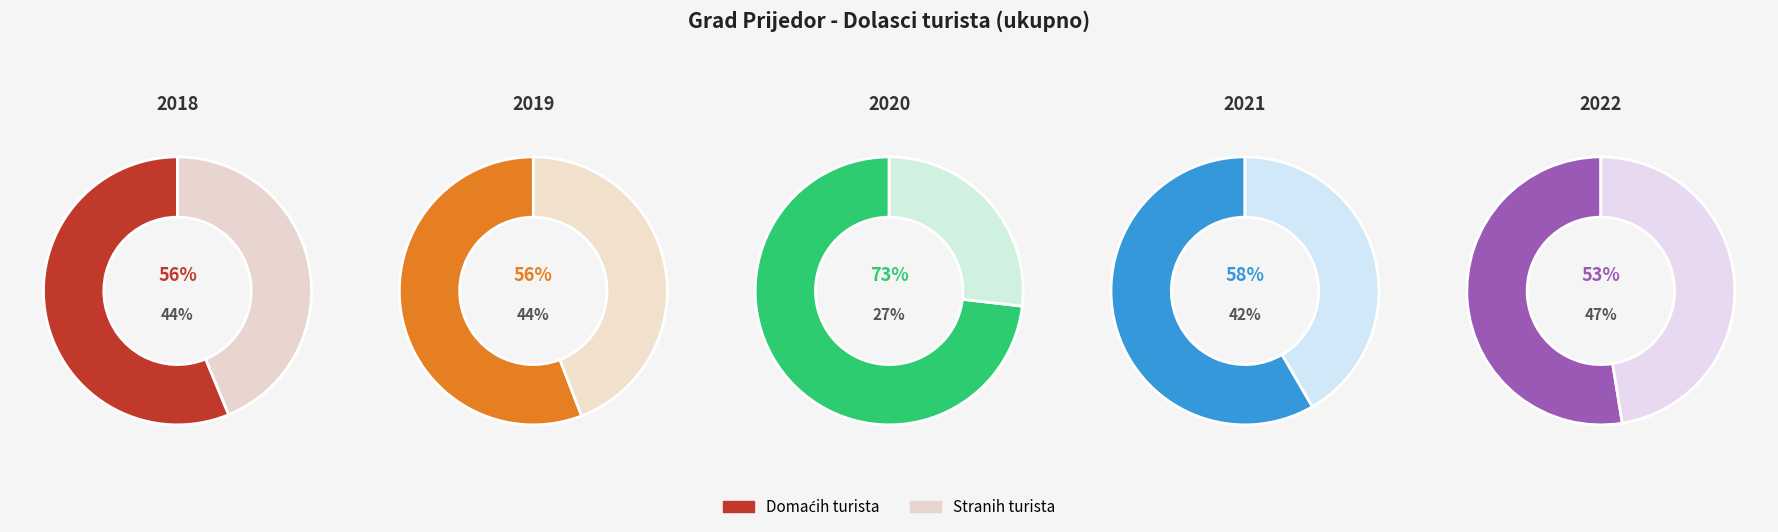

The 2021 slice represents 4% of the pie. True or false?

False